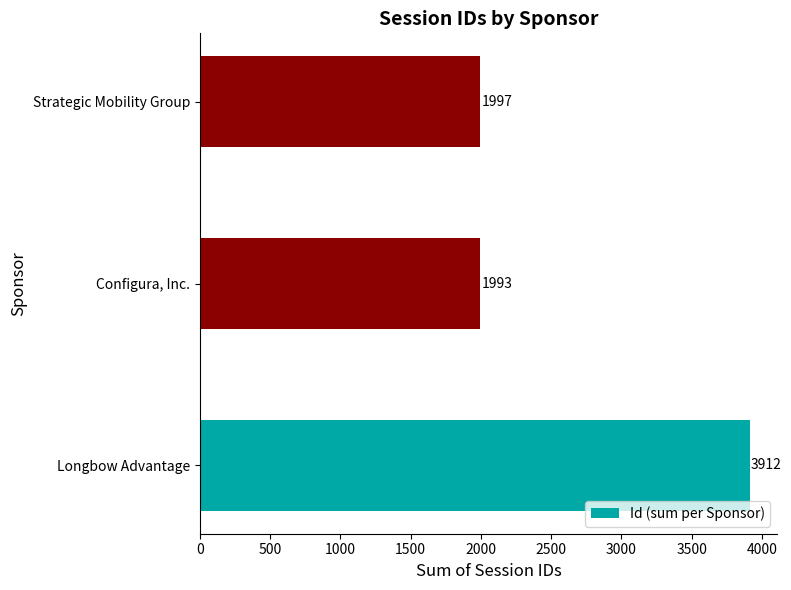

Which label corresponds to the smallest value in the chart?

Configura, Inc.